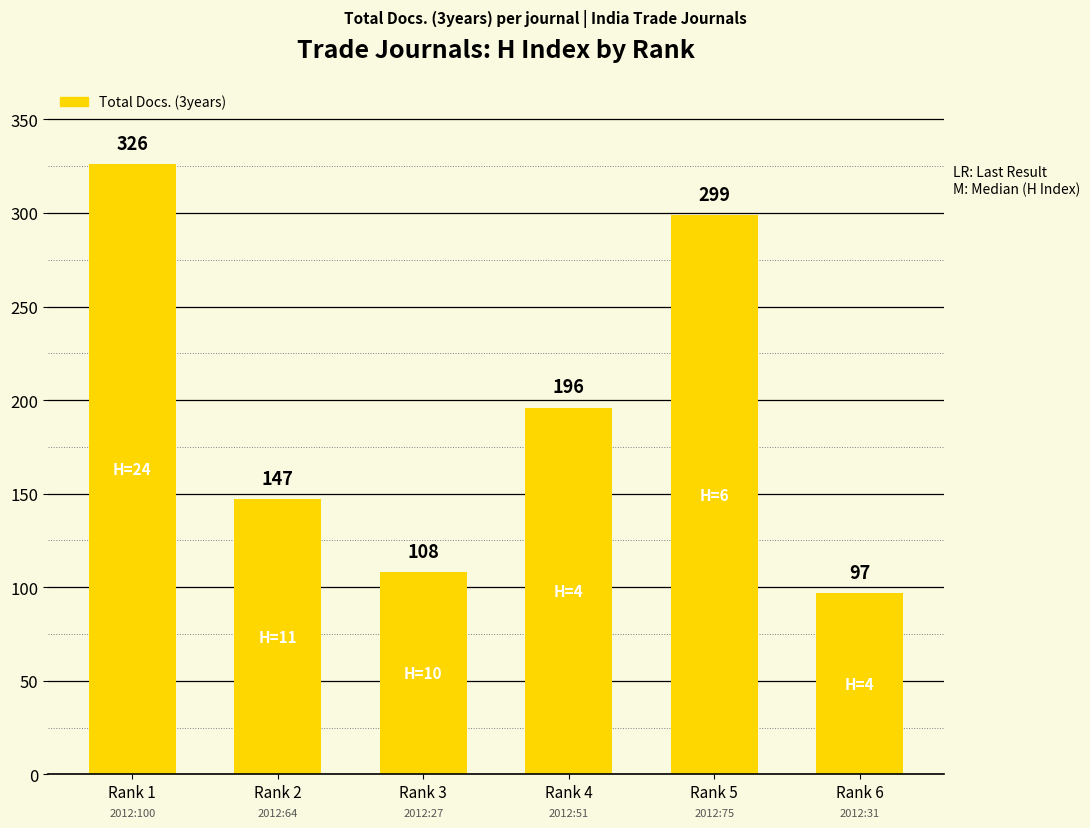

Rank the categories by value from lowest to highest.

Rank 6, Rank 3, Rank 2, Rank 4, Rank 5, Rank 1